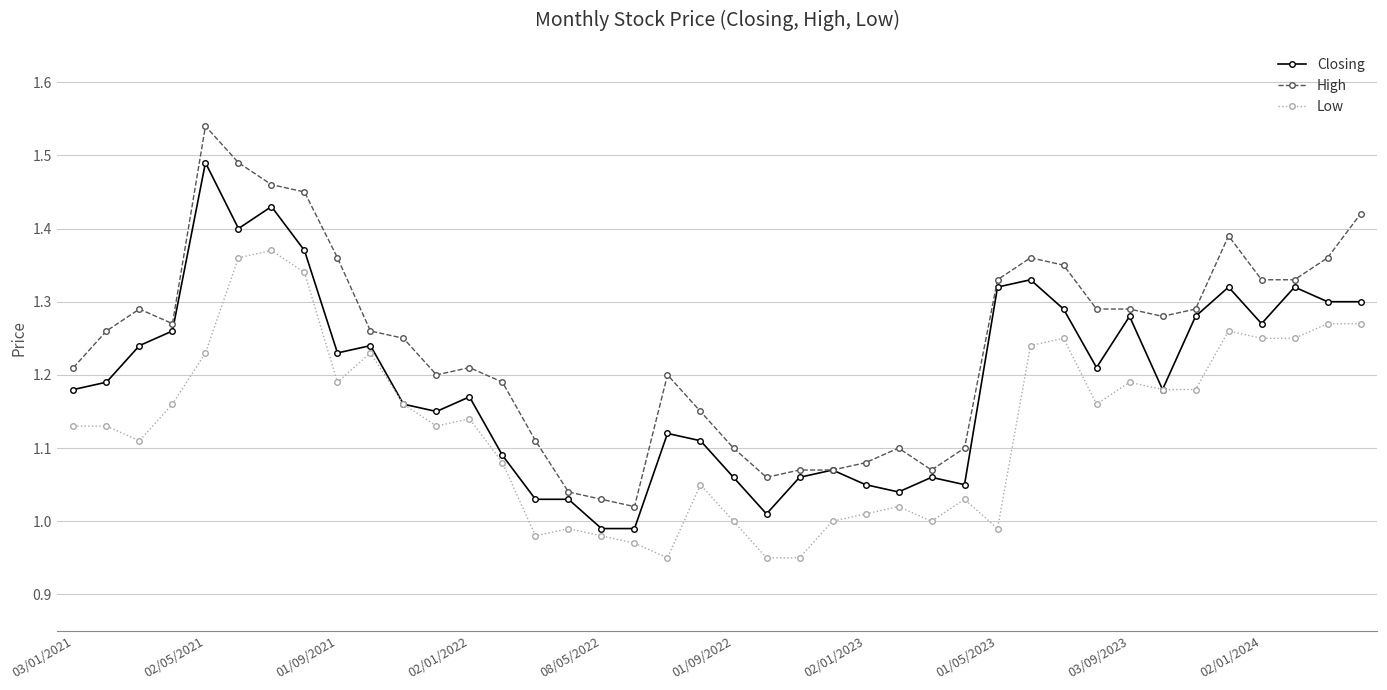

True or false: High and Low intersect in this chart.

False